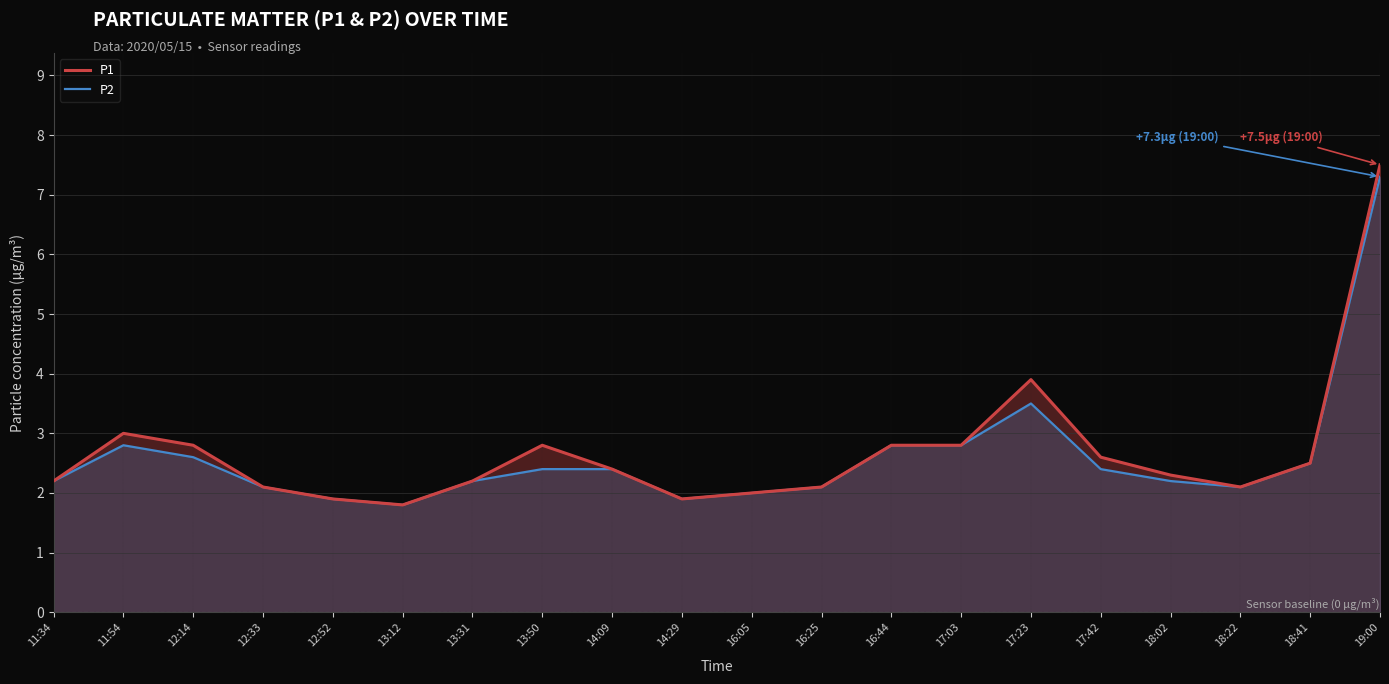

At which label does P2 first exceed 2?

11:34